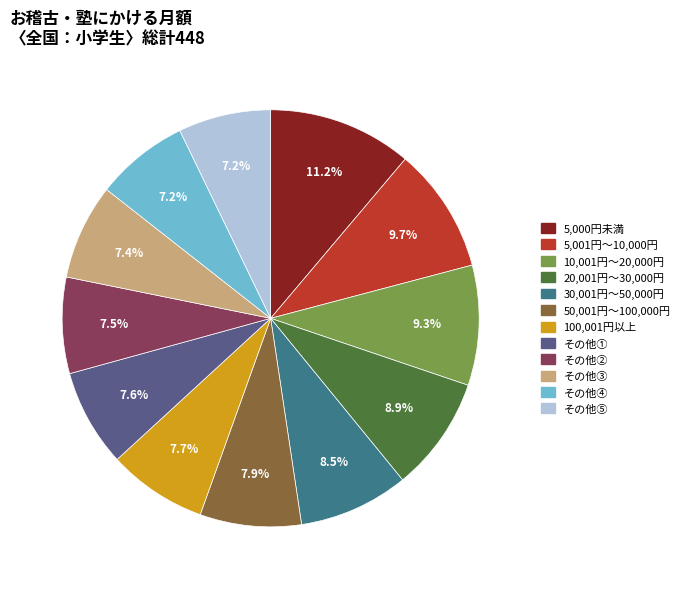

Does any single category account for the majority?

No